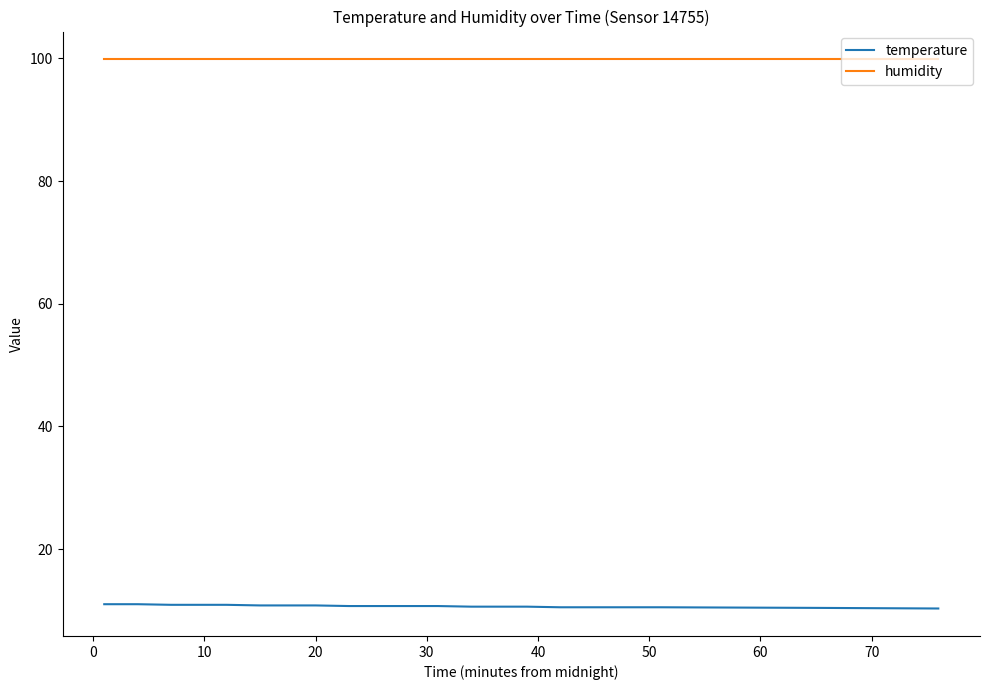

True or false: temperature and humidity intersect in this chart.

False